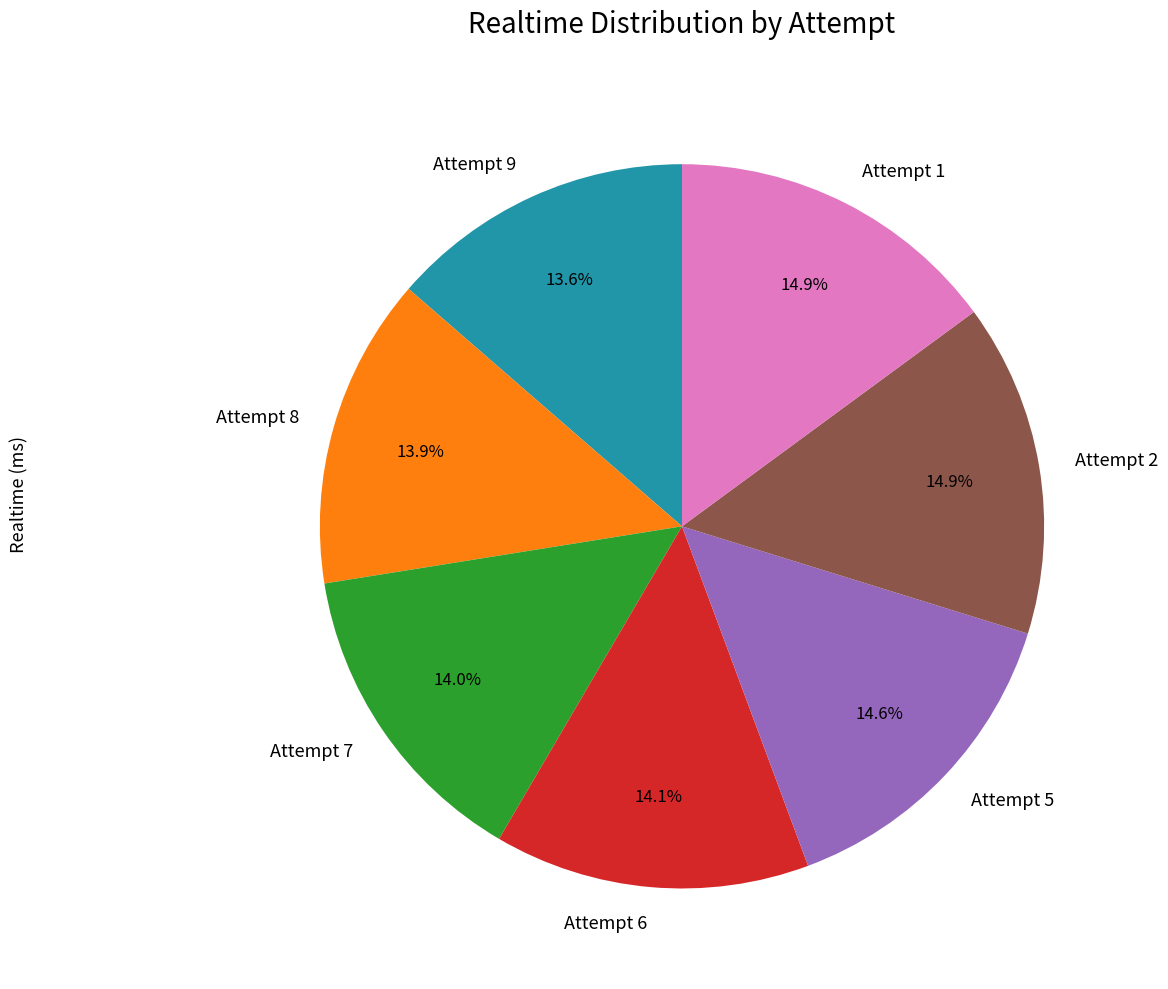

How many segments does this pie chart have?

7